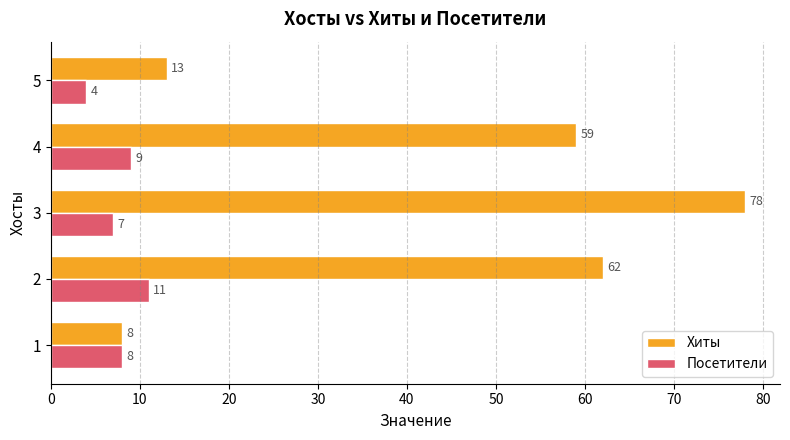

Count the number of data series in this chart.

2